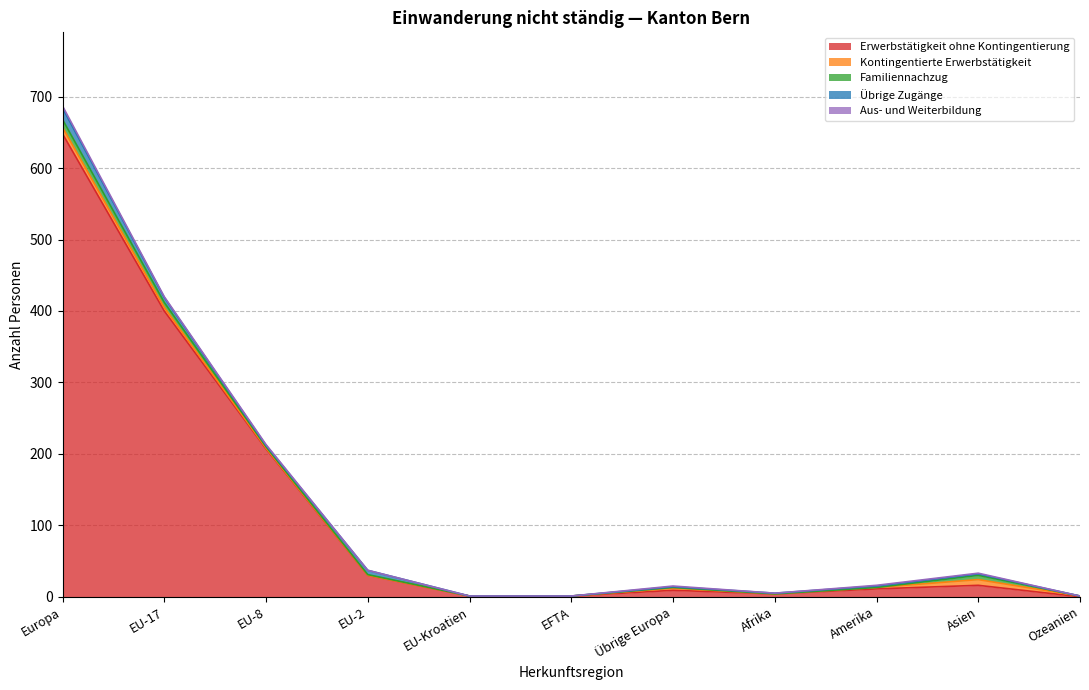

Reading left to right, list all the values displayed in this chart.

Erwerbstätigkeit ohne Kontingentierung: 648	400	207	30	1	1	9	4	11	16	0
Kontingentierte Erwerbstätigkeit: 9	5	1	0	0	0	3	0	2	8	1
Familiennachzug: 11	7	2	1	0	0	1	0	0	6	0
Übrige Zugänge: 16	7	2	6	0	0	1	1	2	2	0
Aus- und Weiterbildung: 3	1	1	0	0	0	1	0	1	1	0